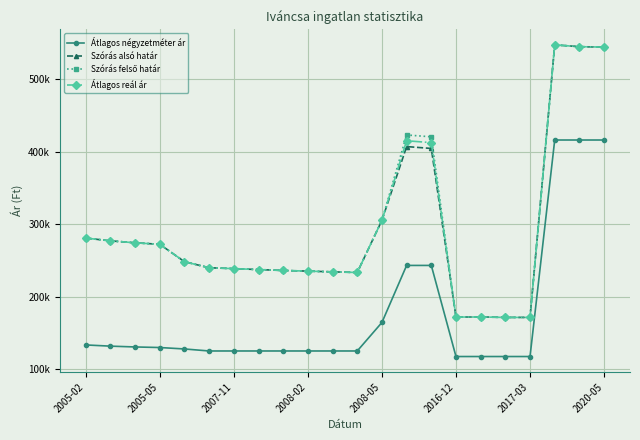

Reading left to right, what are all the values shown in this chart?

Átlagos négyzetméter ár: 133333	131666	130555	129762	127778	125000	125000	125000	125000	125000	125000	125000	164352	243055	243055	117346	117346	117346	117346	416129	416129	416129
Szórás alsó határ: 280787	276986	274266	272220	248183	239849	238633	237354	236089	235205	234181	233310	305341	407063	404491	171813	171896	171313	171313	547419	544920	544329
Szórás felső határ: 280787	276986	274266	272220	248183	239849	238633	237354	236089	235205	234181	233310	305341	423099	420527	171813	171896	171313	171313	547419	544920	544329
Átlagos reál ár: 280787	276986	274266	272220	248183	239849	238633	237354	236089	235205	234181	233310	305341	415081	412509	171813	171896	171313	171313	547419	544920	544329